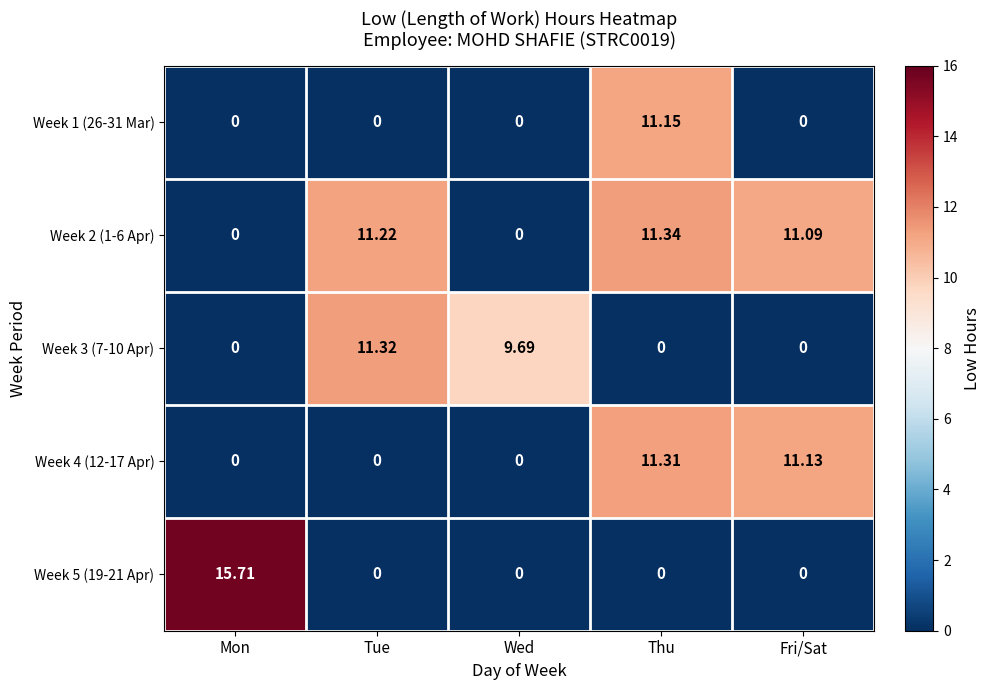

At which category is the sum across all series the highest?

Thu